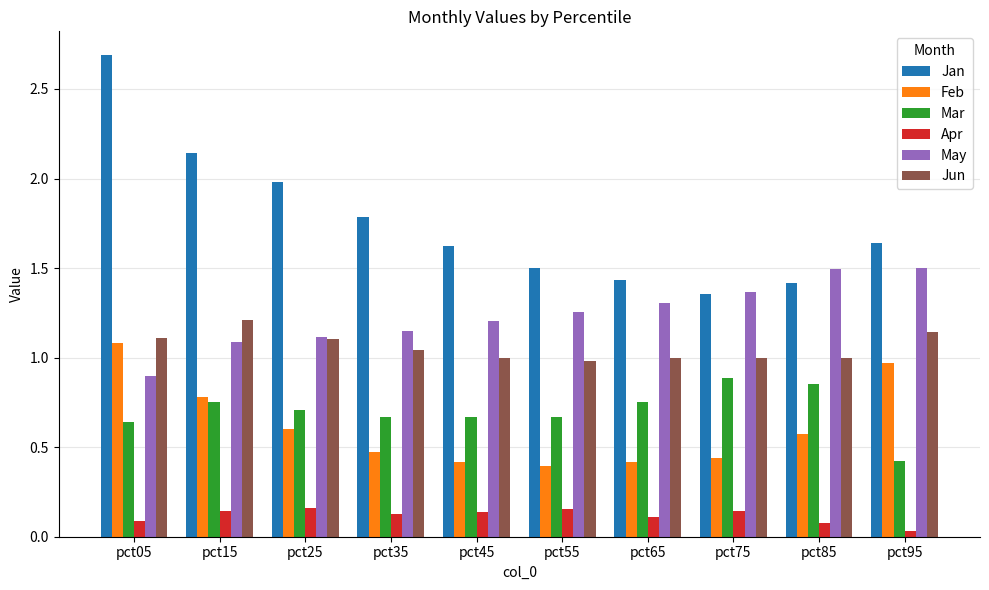

Between pct35 and pct75, which series saw the biggest shift?

Jan